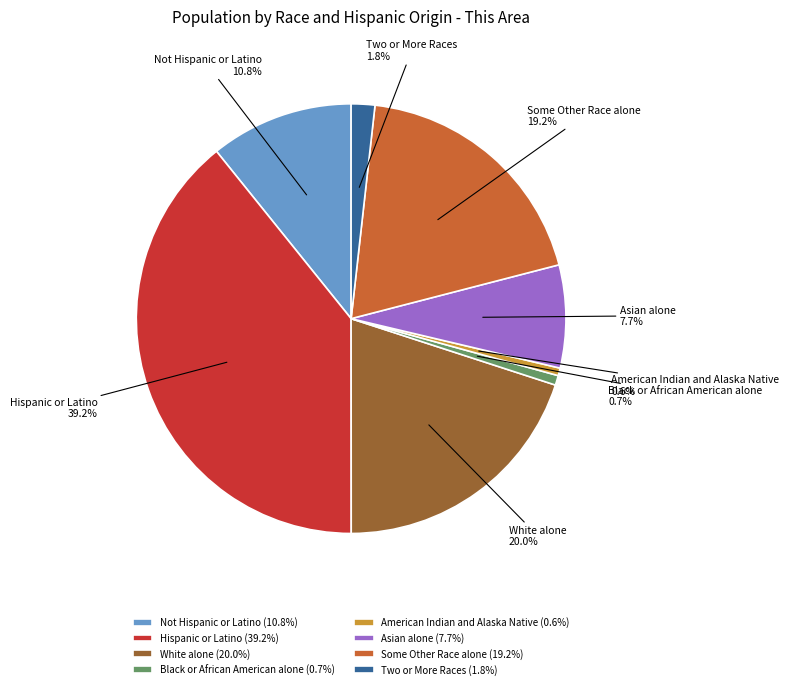

To the nearest percent, what portion does Some Other Race alone represent?

19%